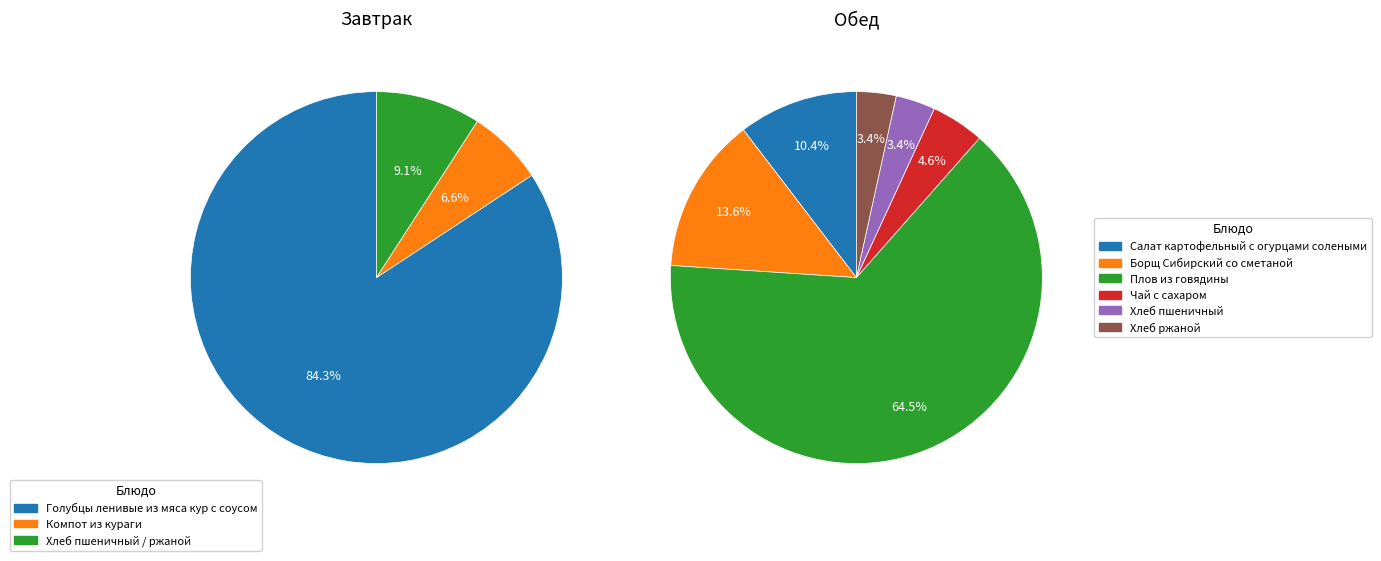

True or false: Завтрак accounts for 42% of the total.

True